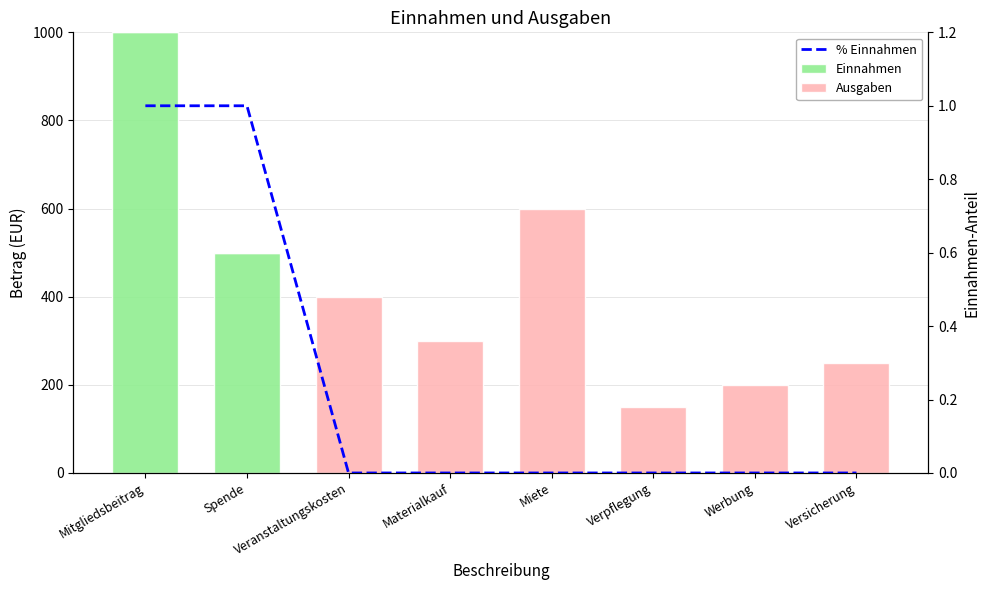

Reading left to right, what are all the values shown in this chart?

Einnahmen: Mitgliedsbeitrag=1000	Spende=500	Veranstaltungskosten=0	Materialkauf=0	Miete=0	Verpflegung=0	Werbung=0	Versicherung=0
Ausgaben: Mitgliedsbeitrag=0	Spende=0	Veranstaltungskosten=400	Materialkauf=300	Miete=600	Verpflegung=150	Werbung=200	Versicherung=250
% Einnahmen: Mitgliedsbeitrag=1	Spende=1	Veranstaltungskosten=0	Materialkauf=0	Miete=0	Verpflegung=0	Werbung=0	Versicherung=0